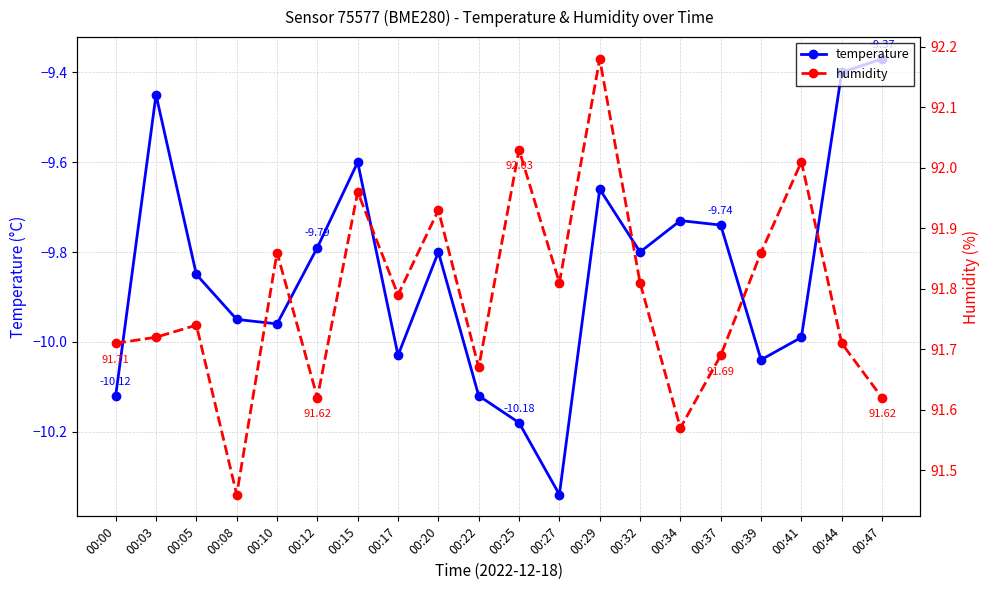

How many categories are shown in the chart?

20